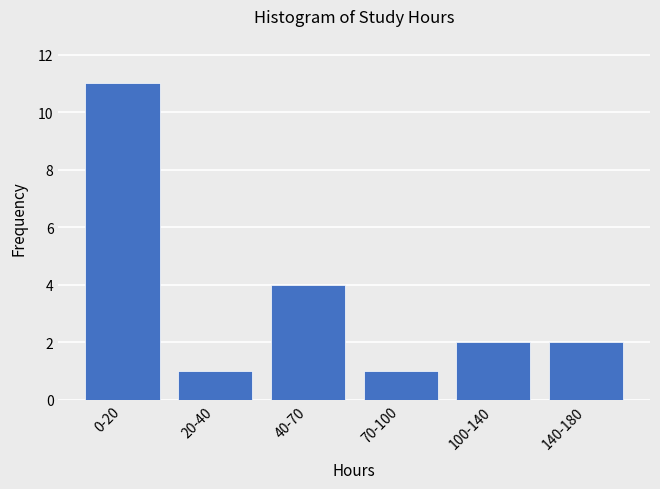

Reading left to right, what are all the values shown in this chart?

11	1	4	1	2	2